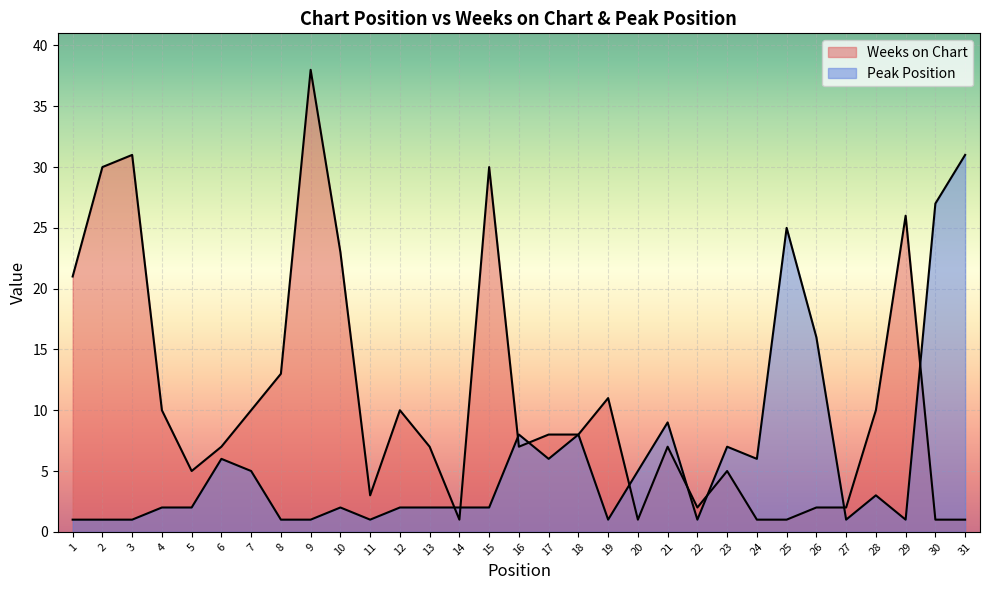

How many data points does each series have?

31